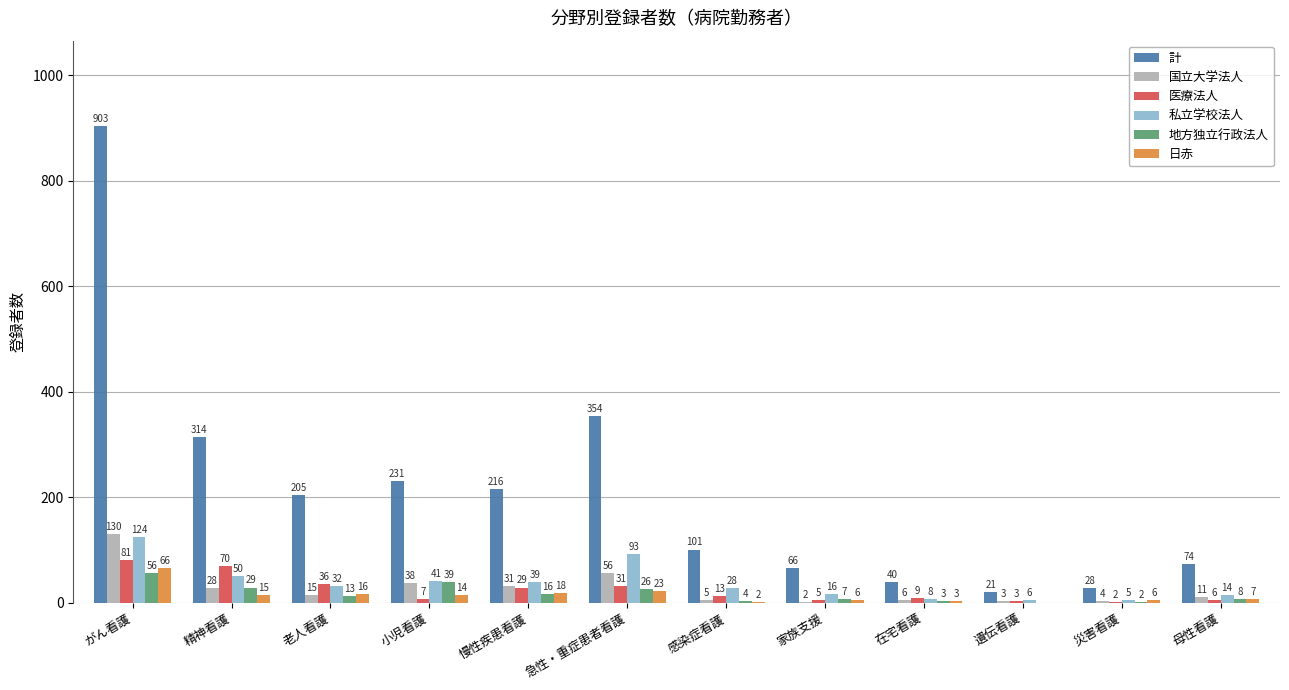

Where does the 計 series first go above 205?

がん看護